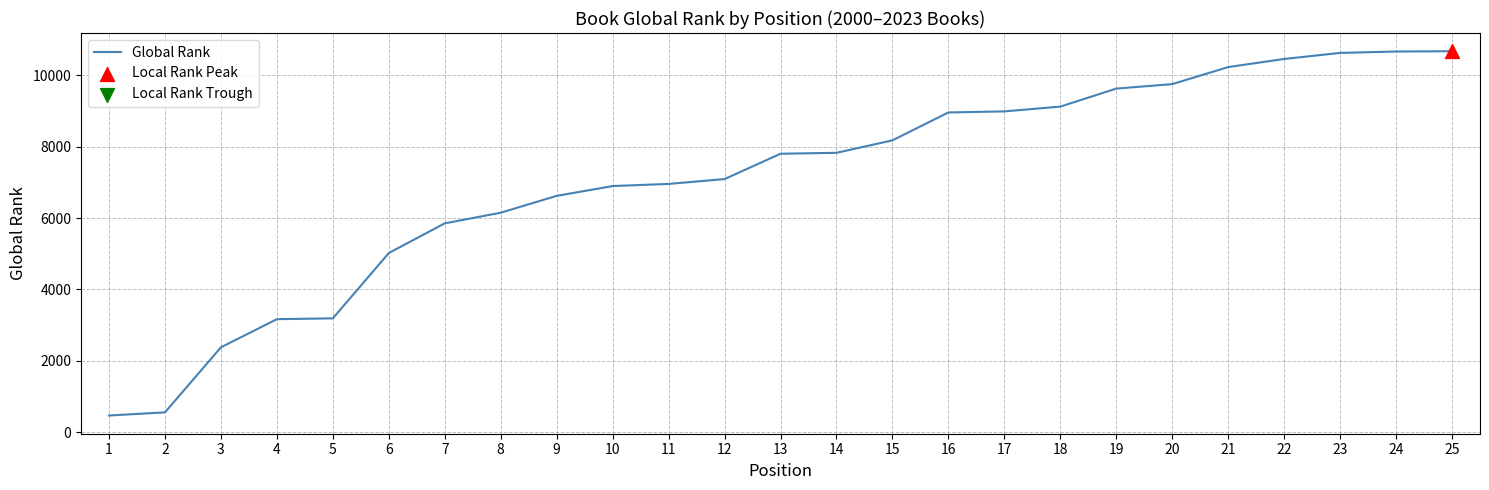

What is the change in value from 10 to 12?

+196